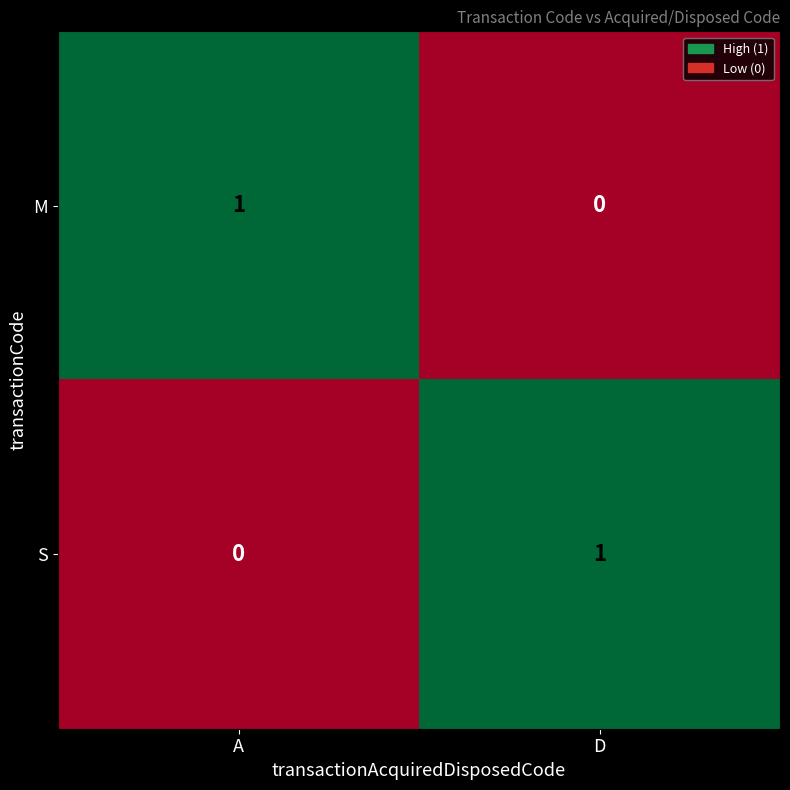

How many categories are shown in the chart?

2